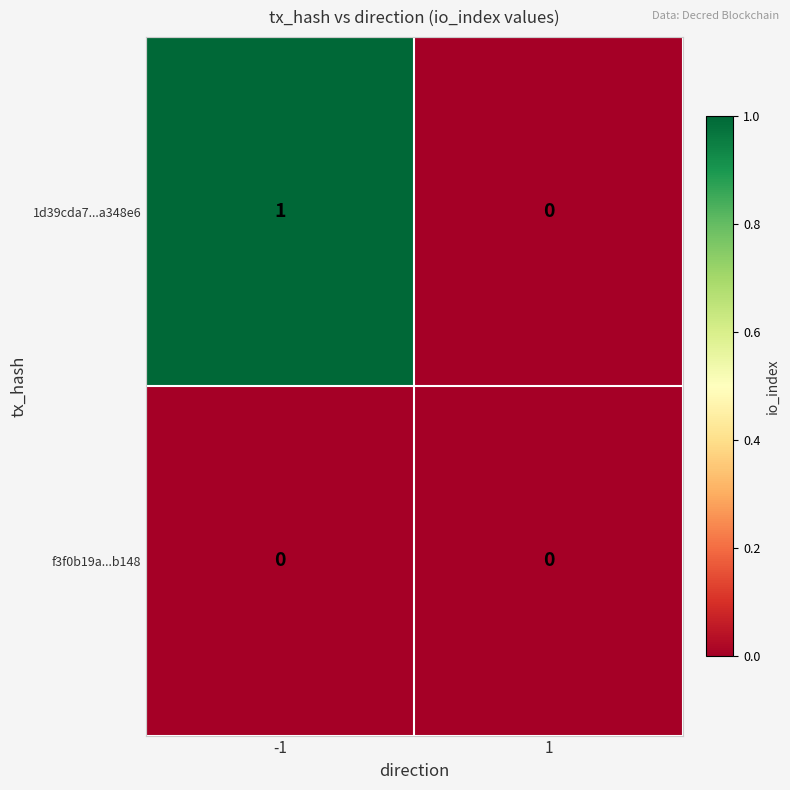

Is it true that 1d39cda7...a348e6 equals 0 at 1?

True